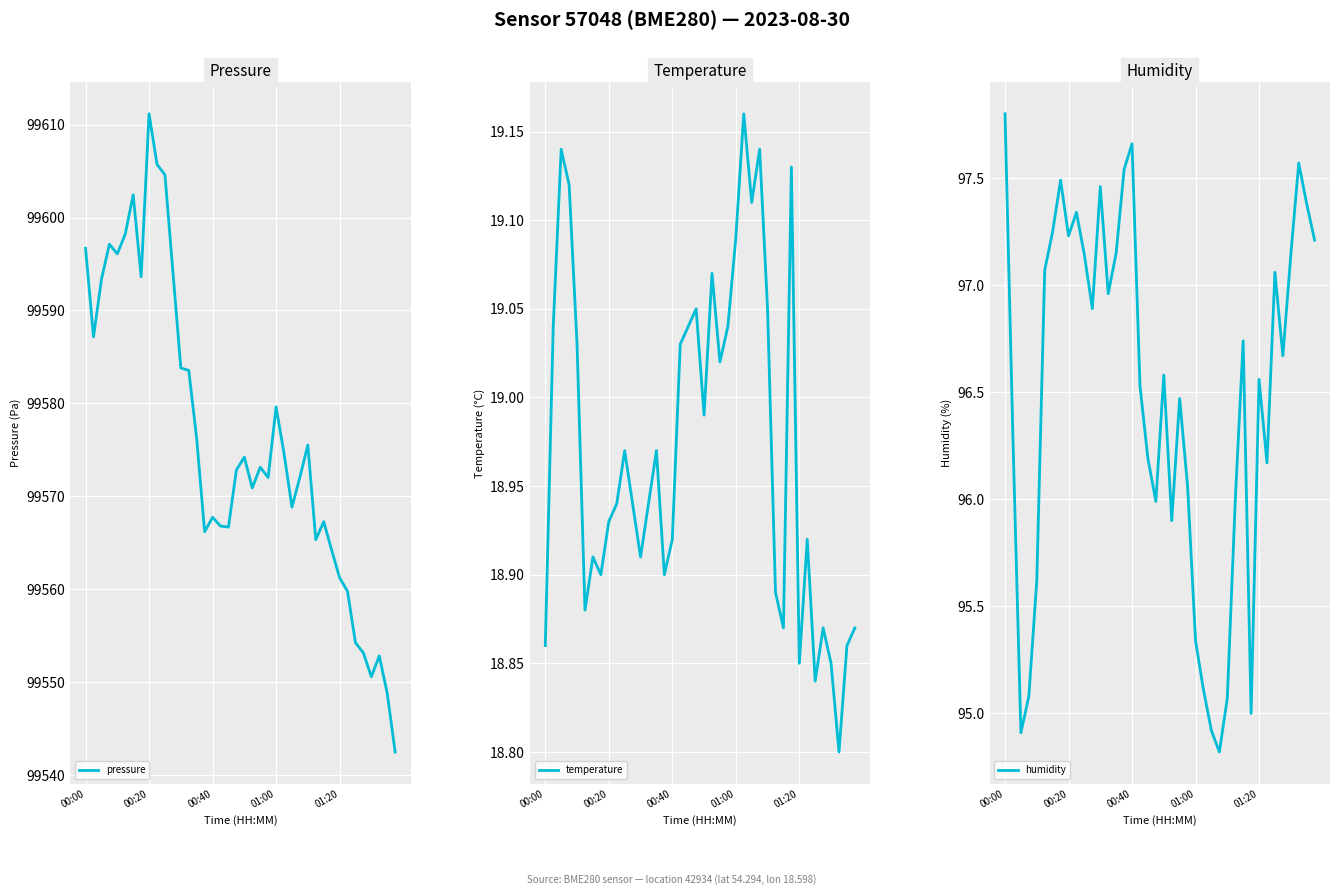

Reading left to right, transcribe all the data shown in this chart.

pressure: 99596.7	99587.2	99593.3	99597.1	99596.1	99598.2	99602.4	99593.6	99611.2	99605.7	99604.6	99594.2	99583.8	99583.6	99576.2	99566.2	99567.8	99566.8	99566.7	99572.8	99574.2	99570.9	99573.1	99572.0	99579.6	99574.6	99568.8	99572.1	99575.5	99565.3	99567.3	99564.2	99561.2	99559.8	99554.2	99553.2	99550.6	99552.8	99548.8	99542.5
temperature: 18.9	19.0	19.1	19.1	19.0	18.9	18.9	18.9	18.9	18.9	19.0	18.9	18.9	18.9	19.0	18.9	18.9	19.0	19.0	19.1	19.0	19.1	19.0	19.0	19.1	19.2	19.1	19.1	19.1	18.9	18.9	19.1	18.9	18.9	18.8	18.9	18.9	18.8	18.9	18.9
humidity: 97.8	96.3	94.9	95.1	95.6	97.1	97.2	97.5	97.2	97.3	97.1	96.9	97.5	97.0	97.2	97.5	97.7	96.5	96.2	96.0	96.6	95.9	96.5	96.1	95.3	95.1	94.9	94.8	95.1	96.0	96.7	95.0	96.6	96.2	97.1	96.7	97.1	97.6	97.4	97.2